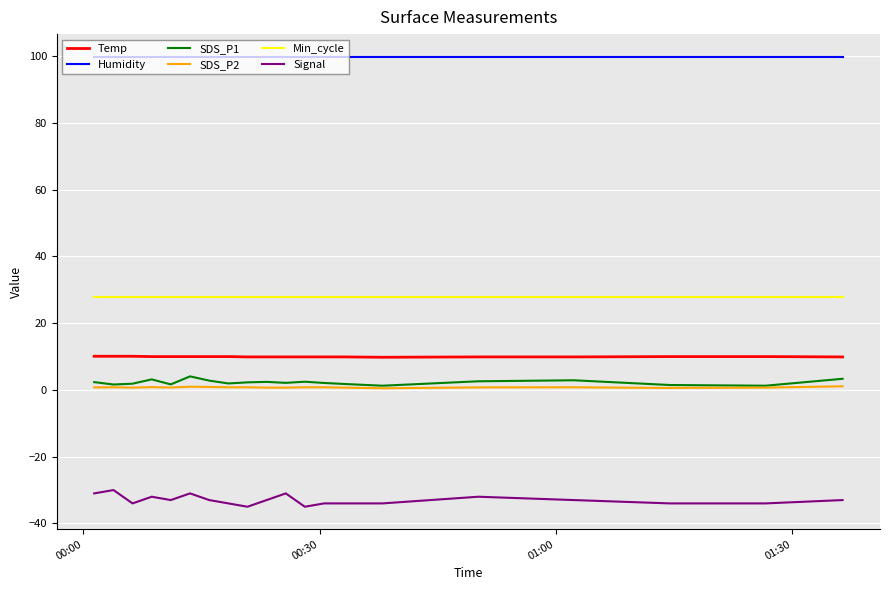

Which series has the largest total across all categories?

Humidity